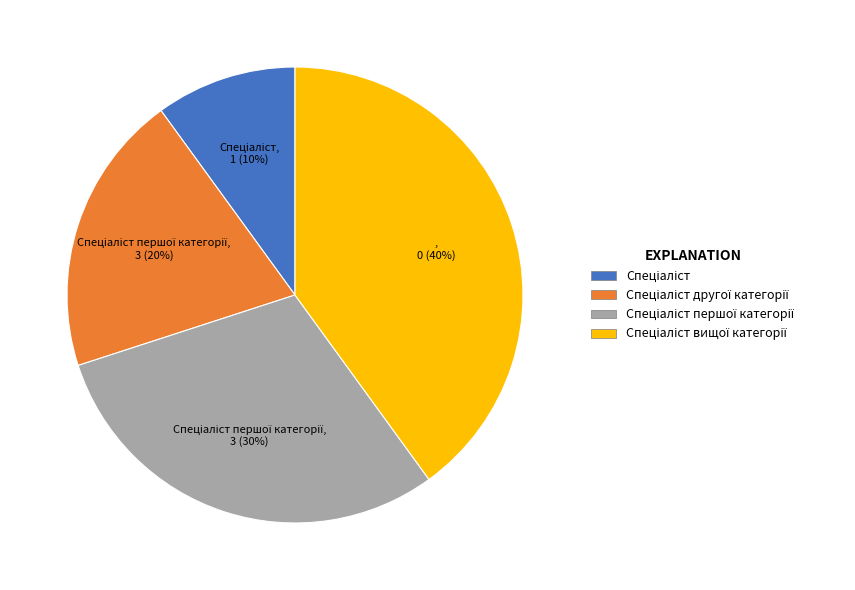

Is there a majority slice in this chart?

No